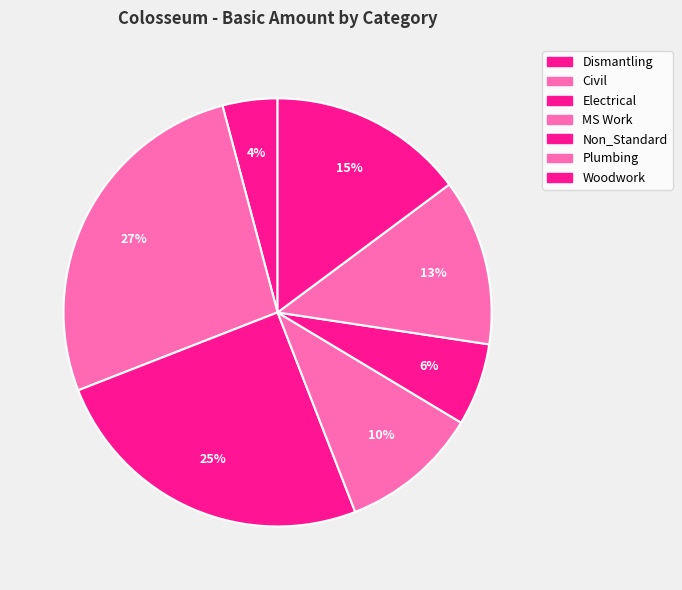

What is the smallest slice in the pie chart?

Dismantling